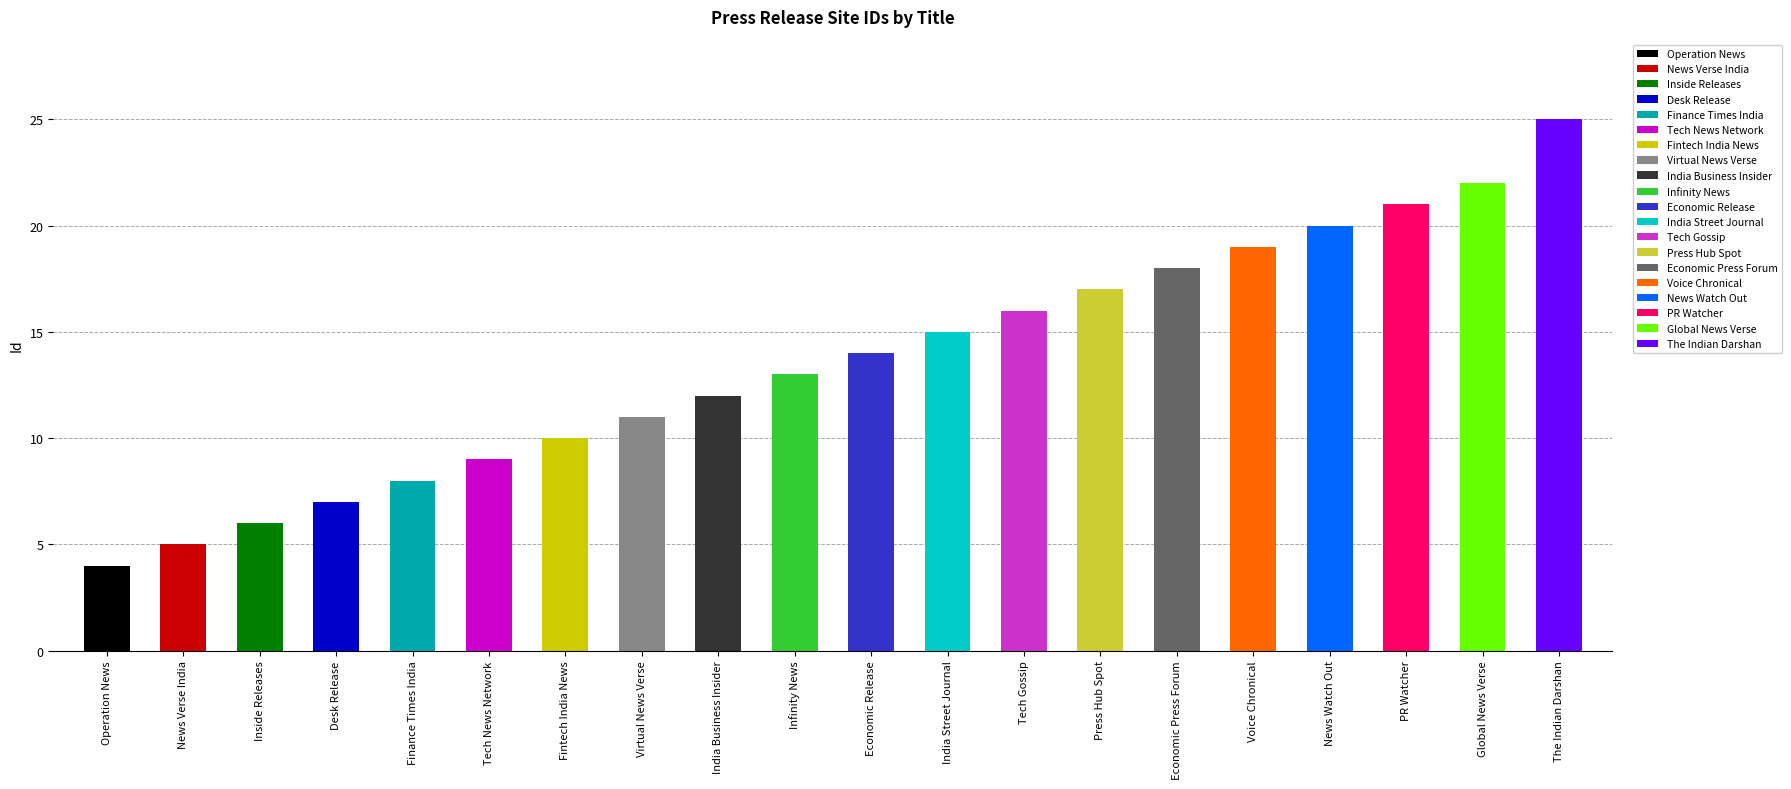

Does the chart contain any negative values?

No